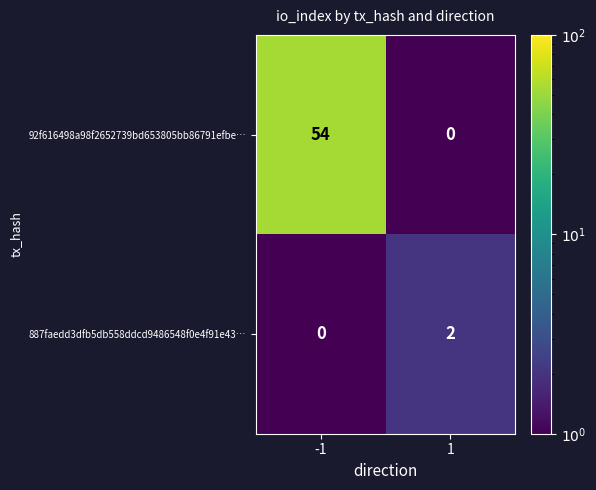

Reading left to right, what are all the values shown in this chart?

92f616498a98f2652739bd653805bb86791efbe…: -1=54	1=0
887faedd3dfb5db558ddcd9486548f0e4f91e43…: -1=0	1=2